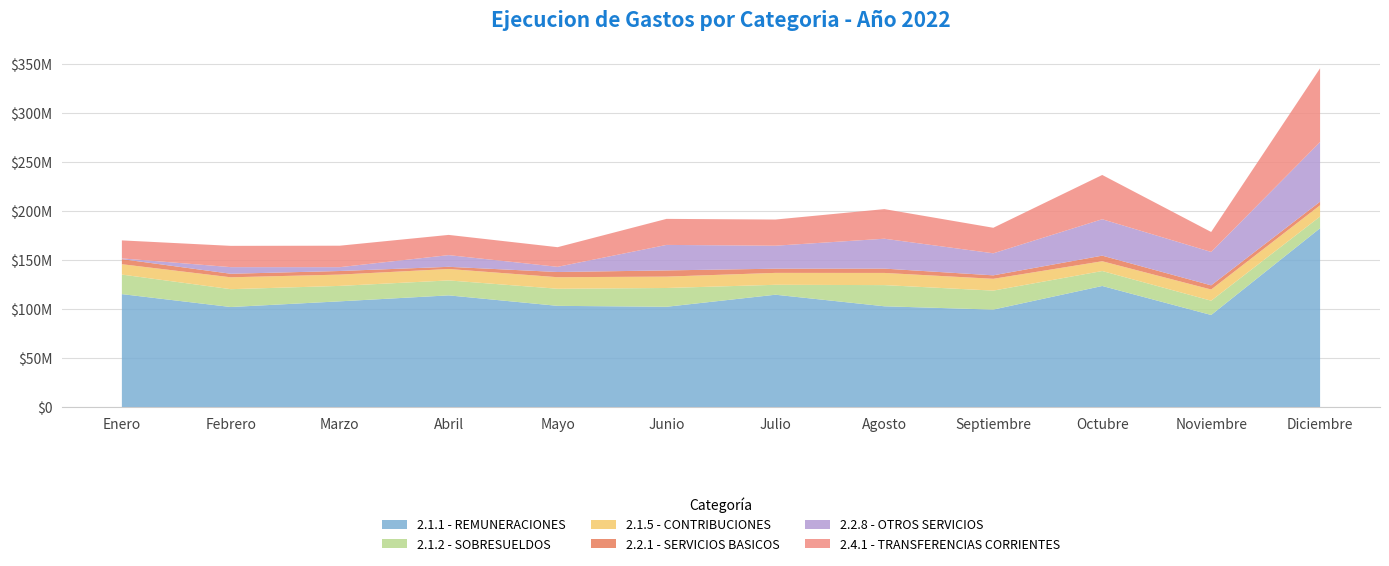

Reading left to right, transcribe all the data shown in this chart.

2.1.1 - REMUNERACIONES: 115249985.0	102108958.0	107891789.0	113976277.0	103298091.0	102359385.0	114637501.6	102856953.5	99493277.8	123550529.6	93993332.4	182410891.3
2.1.2 - SOBRESUELDOS: 19920227.0	18183160.0	15743924.0	15242605.0	17430821.0	19141007.2	10123844.7	21581855.2	19340701.9	15246151.5	14561200.0	11936421.5
2.1.5 - CONTRIBUCIONES: 10560826.0	12113338.0	11513084.0	11643225.0	11758893.0	11601971.5	12135879.9	12405684.6	12030617.2	9954976.9	11405088.7	11467586.7
2.2.1 - SERVICIOS BASICOS: 5172469.0	3592580.0	3660173.0	2213718.0	5298352.0	6307481.2	4271604.5	4401809.3	3525397.8	5705009.8	4242376.6	3649246.5
2.2.8 - OTROS SERVICIOS: 764107.0	6756433.0	3914866.0	11917155.0	5283824.0	25988197.8	23414637.8	30455549.6	22465944.9	37113181.6	34031432.2	60751629.8
2.4.1 - TRANSFERENCIAS CORRIENTES: 18340047.0	21681821.0	21873919.0	20607423.0	20013478.0	26532296.1	26670693.6	30175433.2	26008477.1	45100693.6	20347459.9	75160964.7